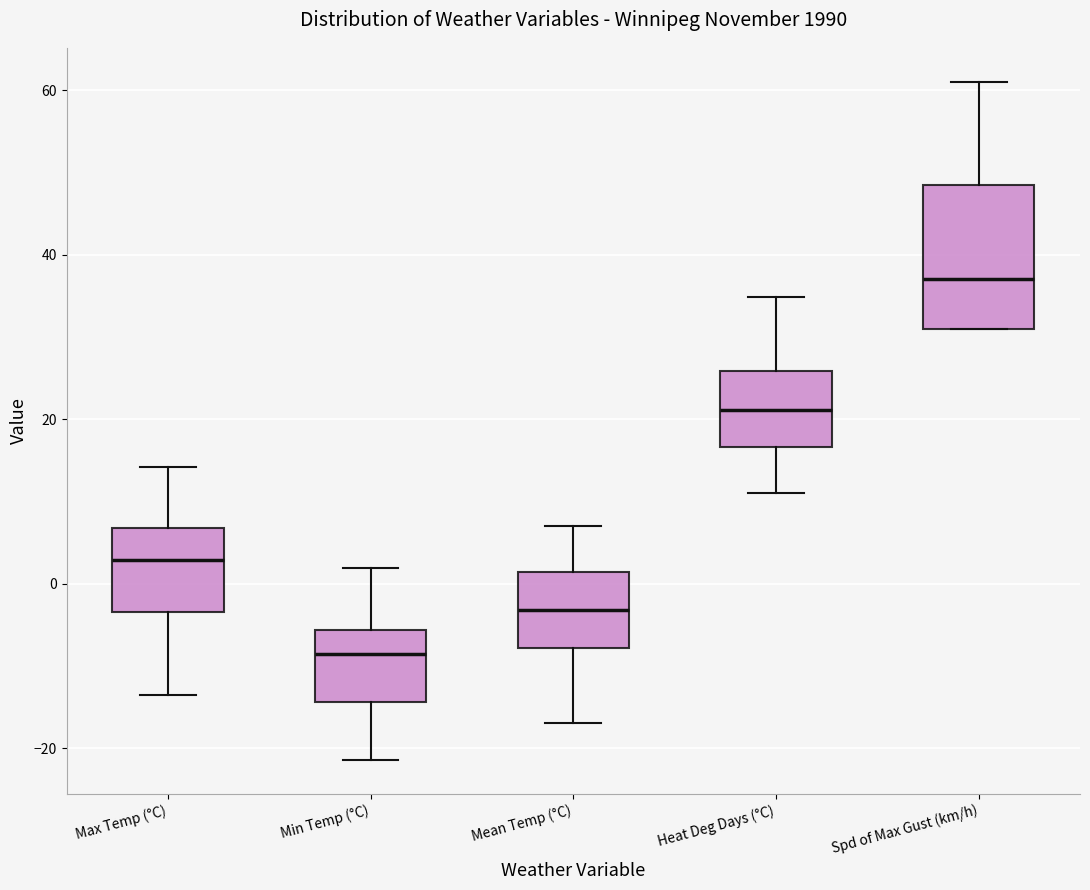

Which box has the highest median line?

Spd of Max Gust (km/h)